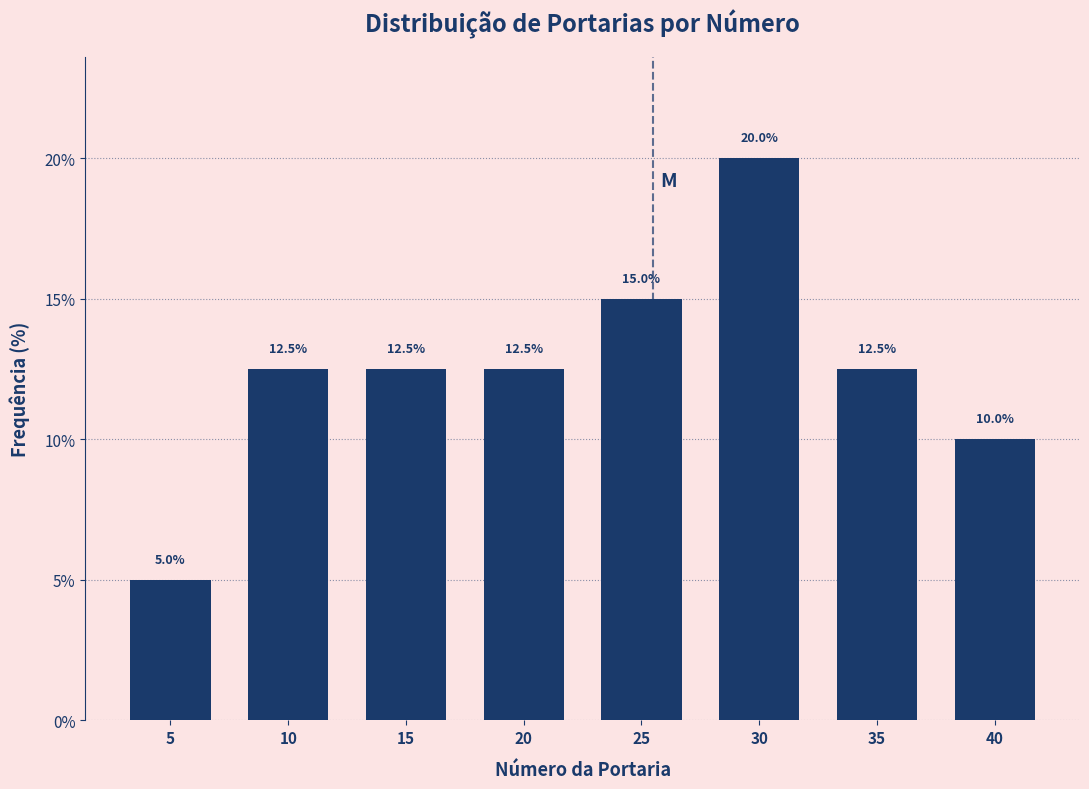

Reading left to right, list all the values displayed in this chart.

5.0	12.5	12.5	12.5	15.0	20.0	12.5	10.0